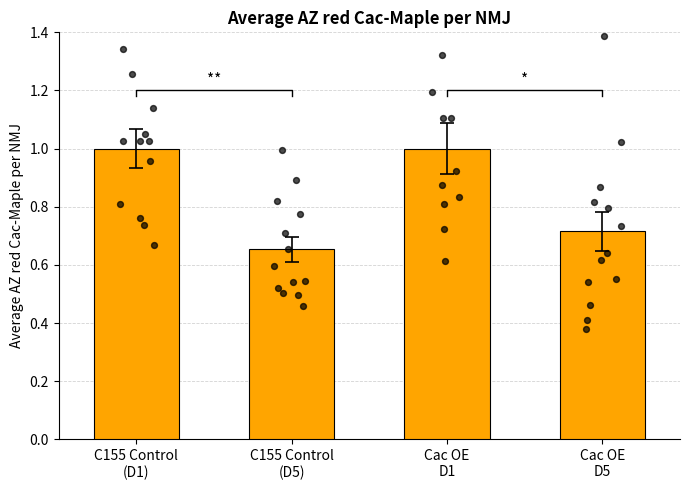

Which series contains the lowest Y value?

Cac OE D5